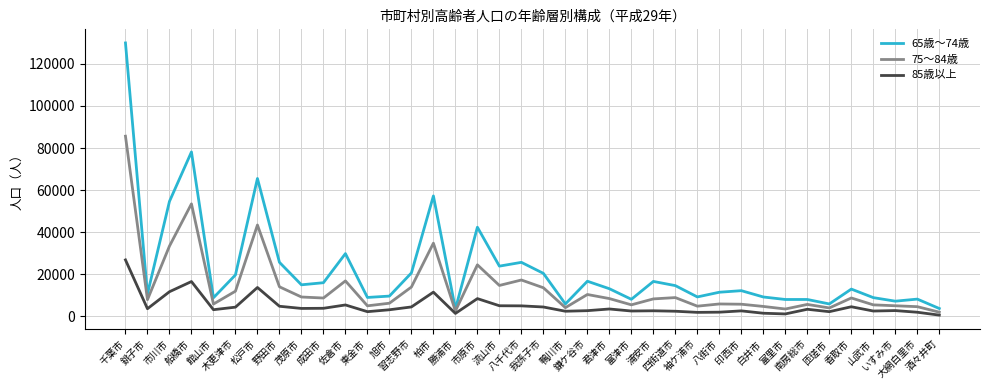

How many values in the 75～84歳 series are below 8461?

19